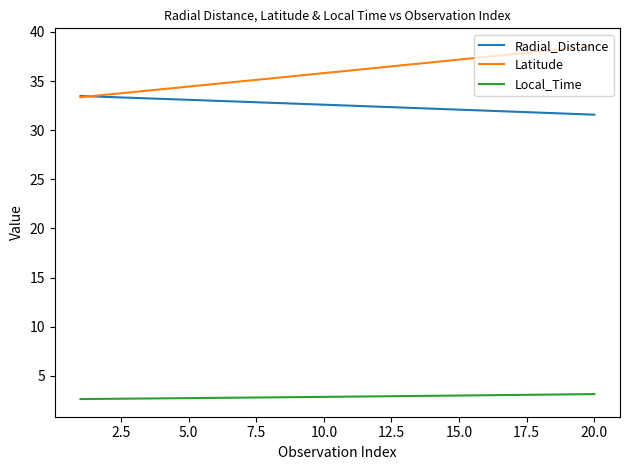

True or false: Radial_Distance and Local_Time intersect in this chart.

False